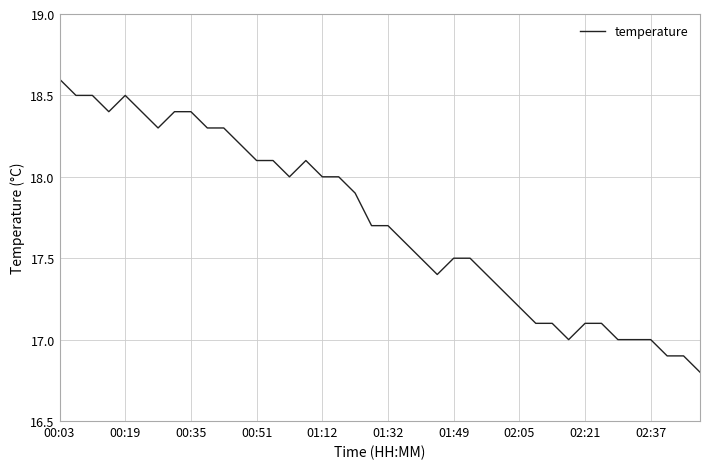

What is the minimum value shown in the chart?

16.8